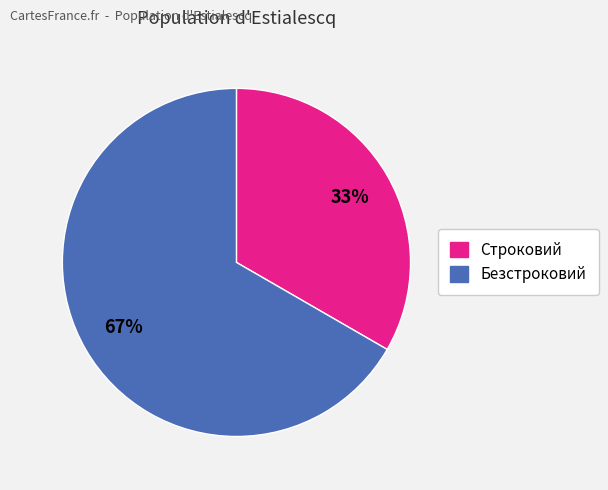

Which has a higher value, Безстроковий or Строковий?

Безстроковий